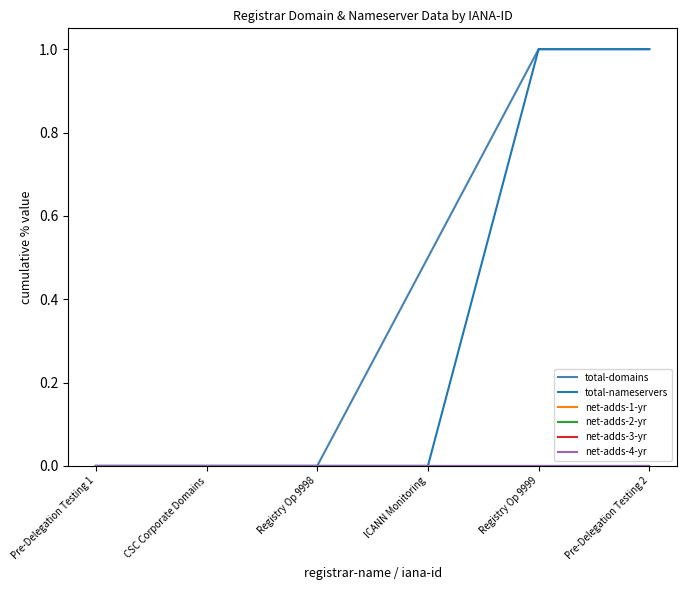

True or false: net-adds-2-yr and total-nameservers intersect in this chart.

False